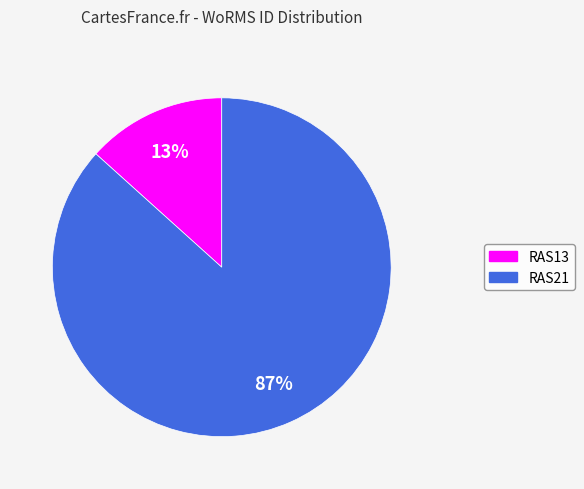

Which has a higher value, RAS13 or RAS21?

RAS21